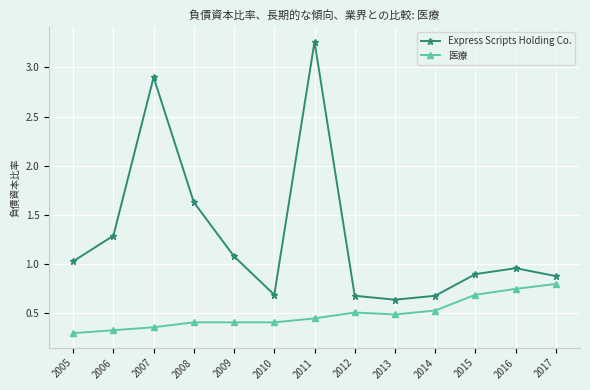

True or false: 医療 has more than 2 points higher than both neighbors.

False